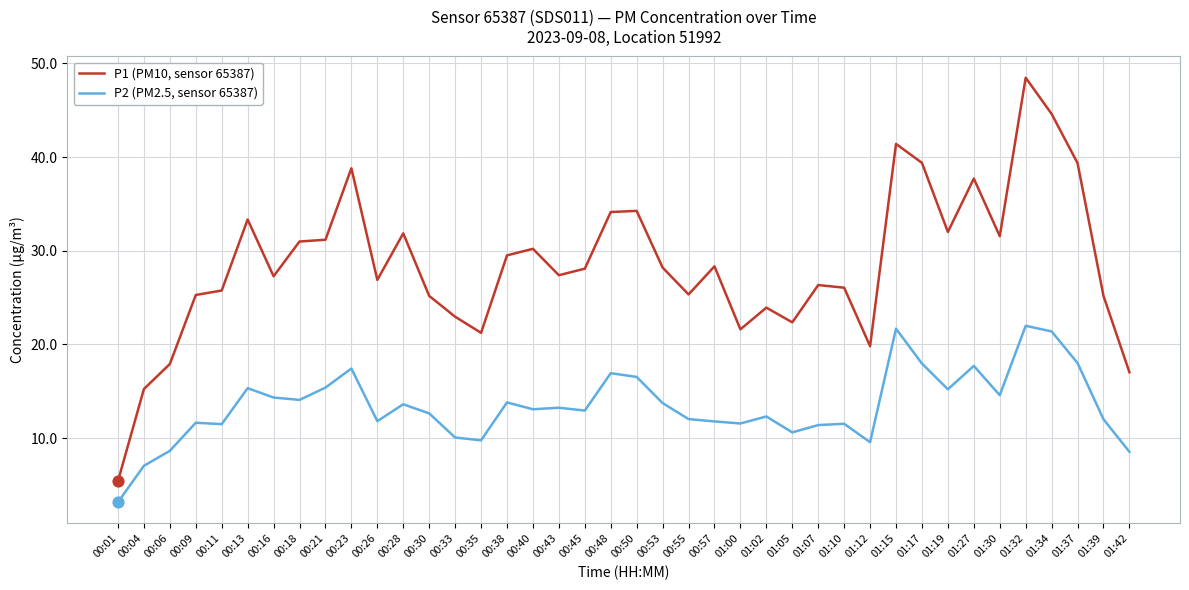

What is the total value across all series at 00:30?

37.8